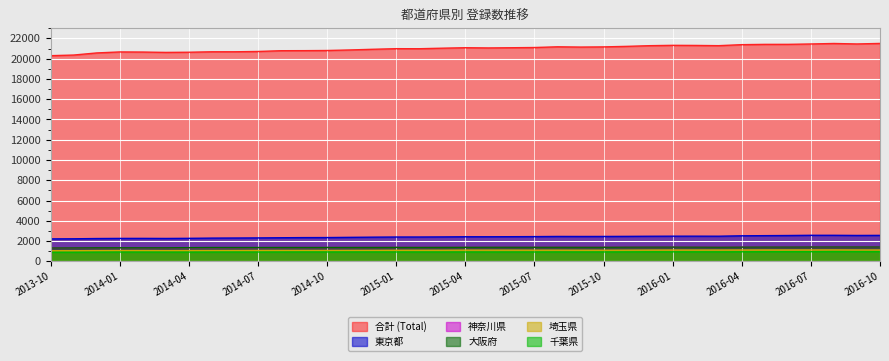

Where does the 東京都 series first go above 2423?

2015-06